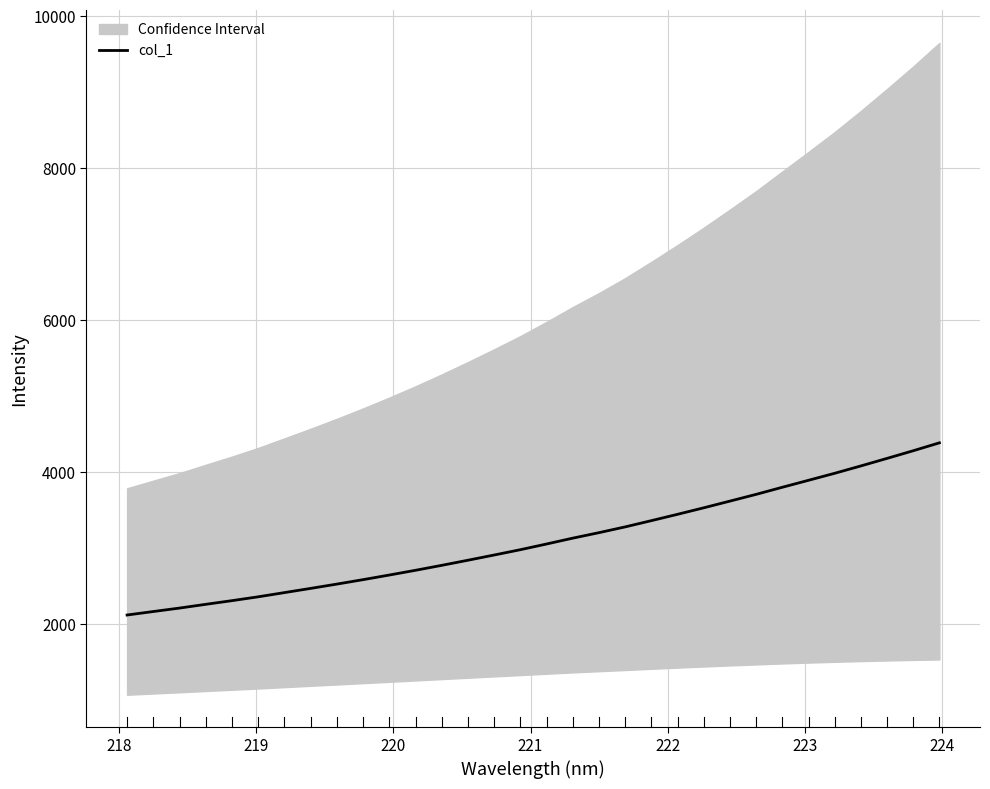

How many values are below 3054?

16